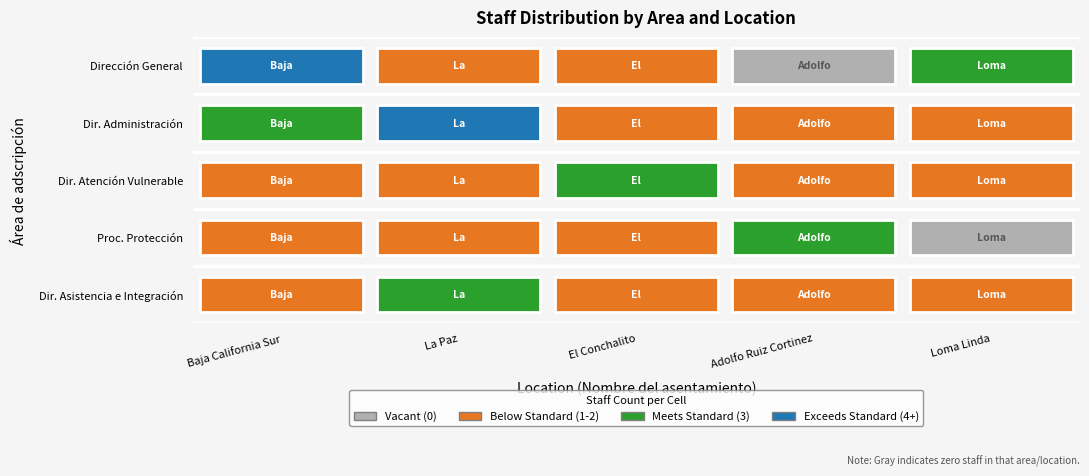

Where is Dirección de Asistencia e Integración nearest to the value 2?

Baja California Sur